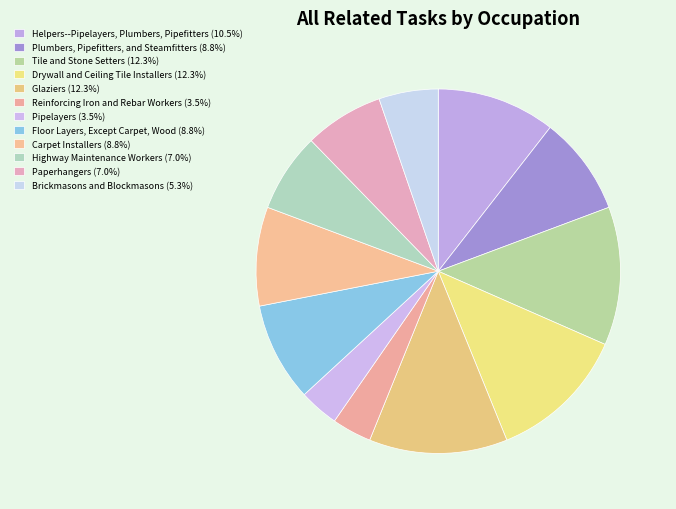

What portion of the pie excludes Glaziers?

87.7%